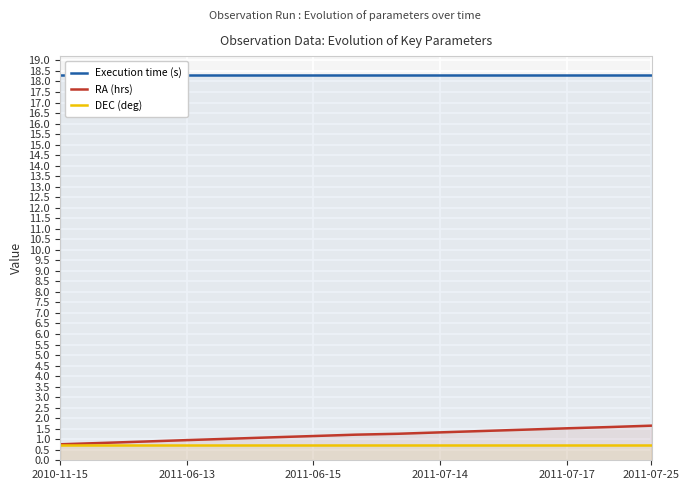

Is it true that DEC (deg) equals 0.7 at 2011-07-25?

True